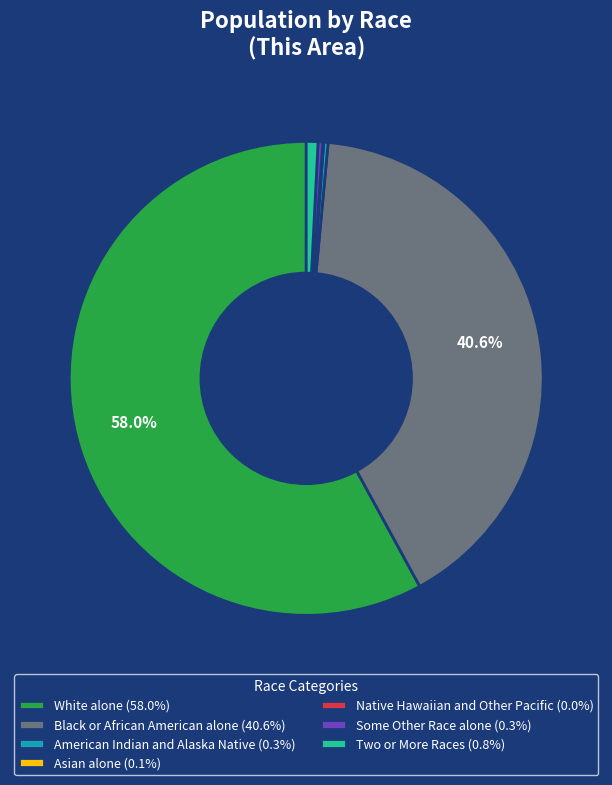

Do White alone (58.0%) and Two or More Races (0.8%) together represent more than half of the pie?

Yes